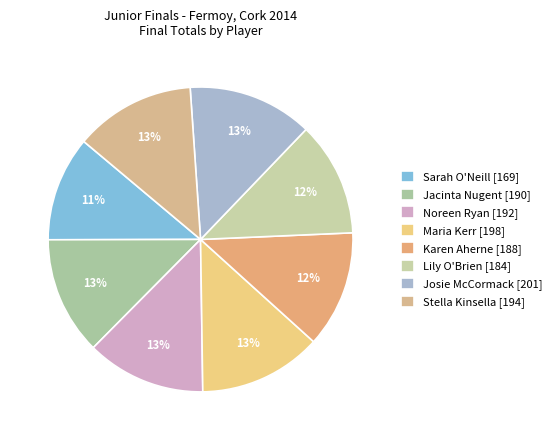

Combined, do Sarah O'Neill and Karen Aherne account for over 50%?

No